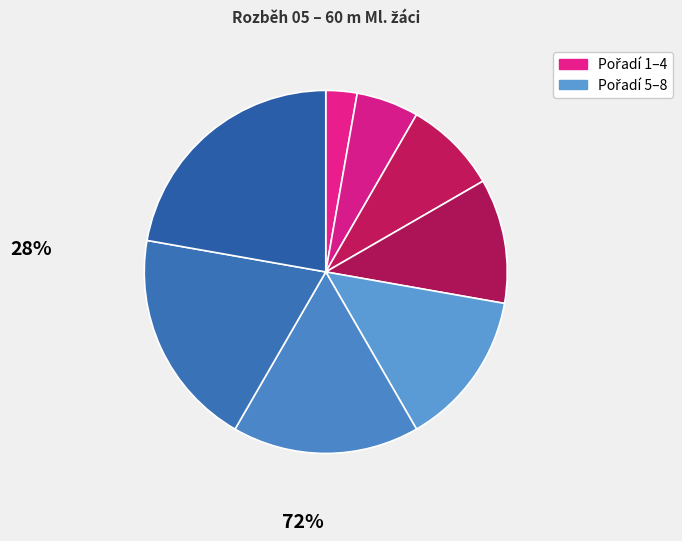

Count the number of slices in the pie.

8